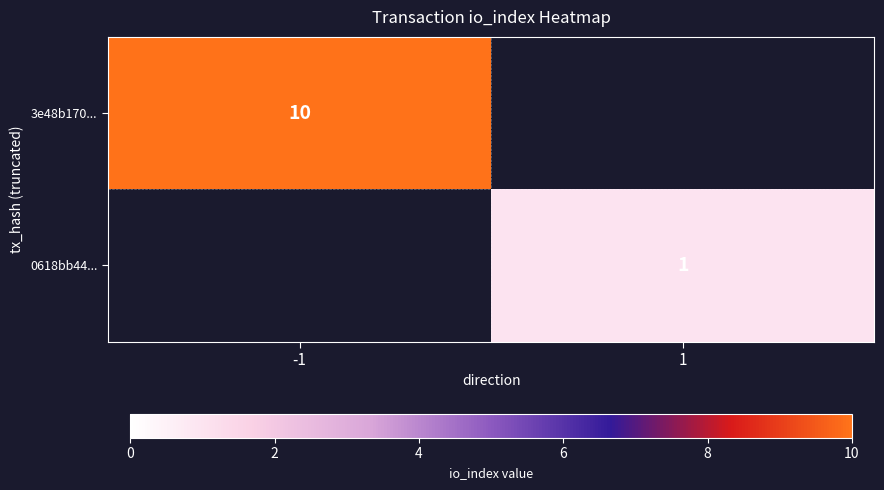

Is it true that 3e48b170... equals 10 at -1?

True